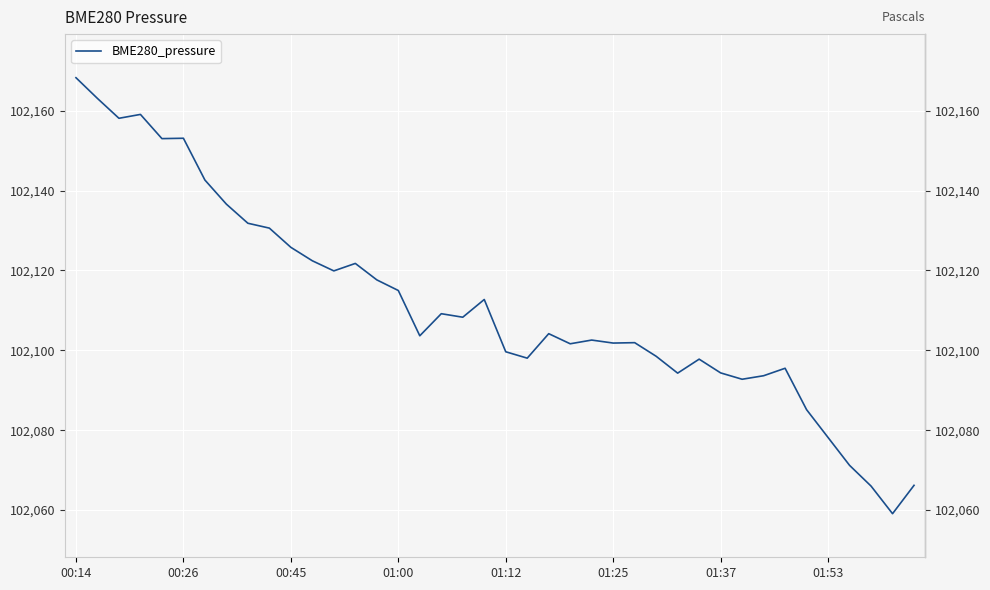

What is the minimum value shown in the chart?

102059.1